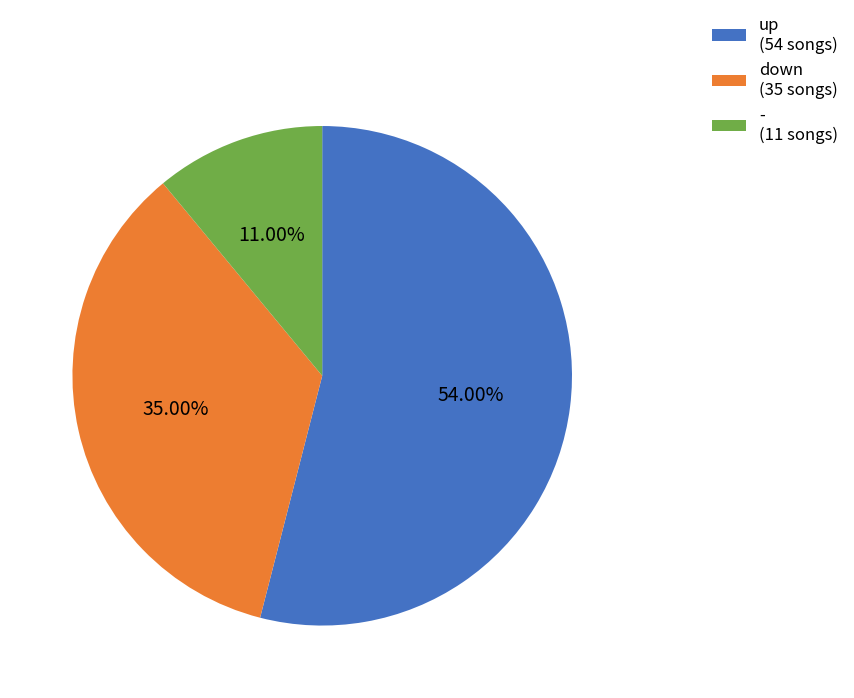

Between up (54 songs) and - (11 songs), which is larger?

up (54 songs)